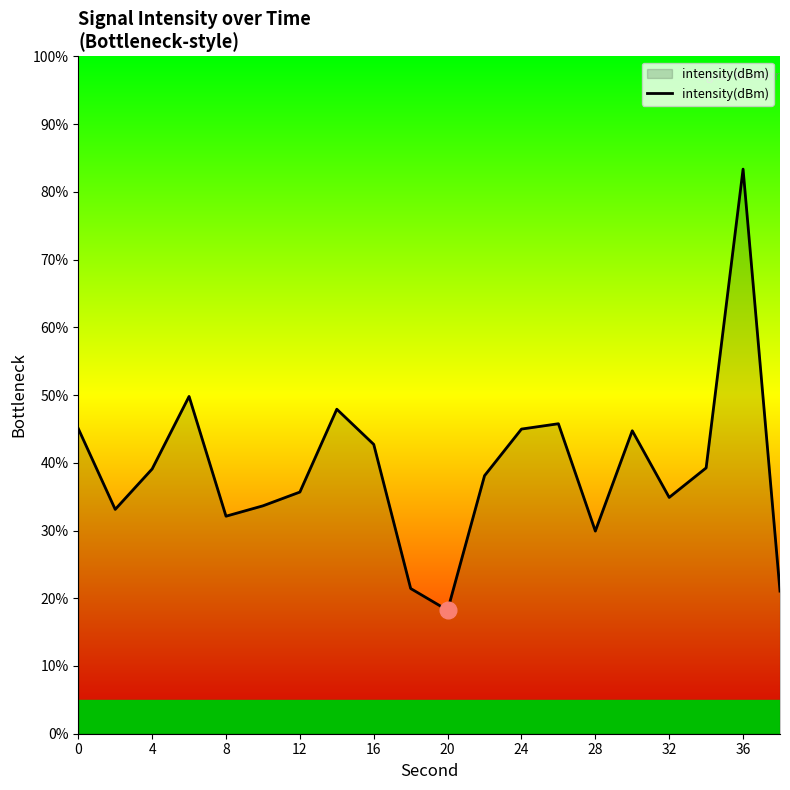

Does the chart have visible grid lines?

No